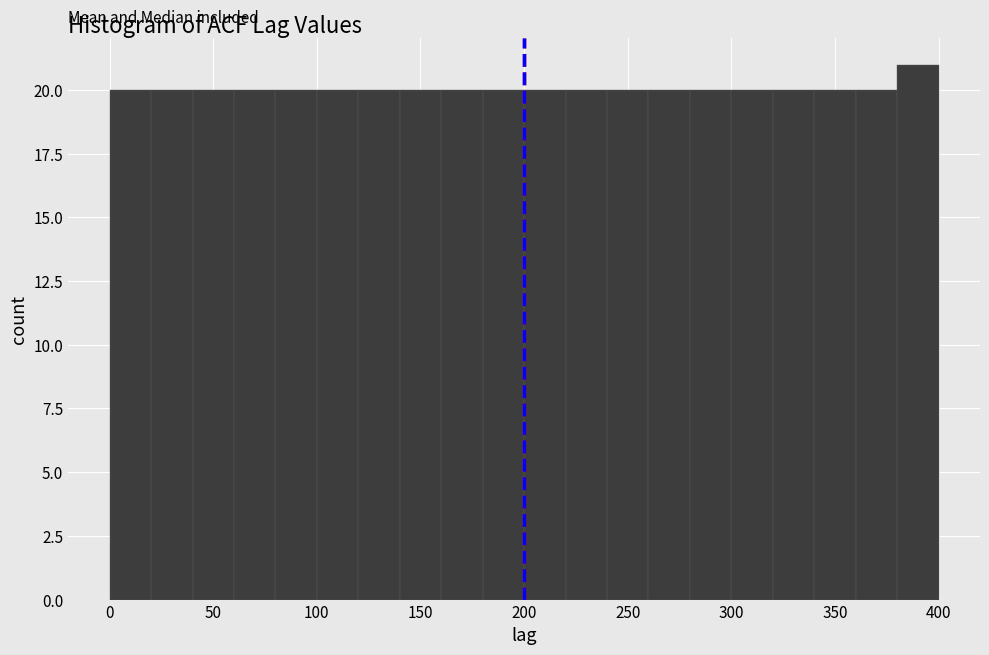

What is the height of the bar covering 100 to 120 on the x-axis? The values are not printed on the chart, so give them approximately, as read against the axis.

20